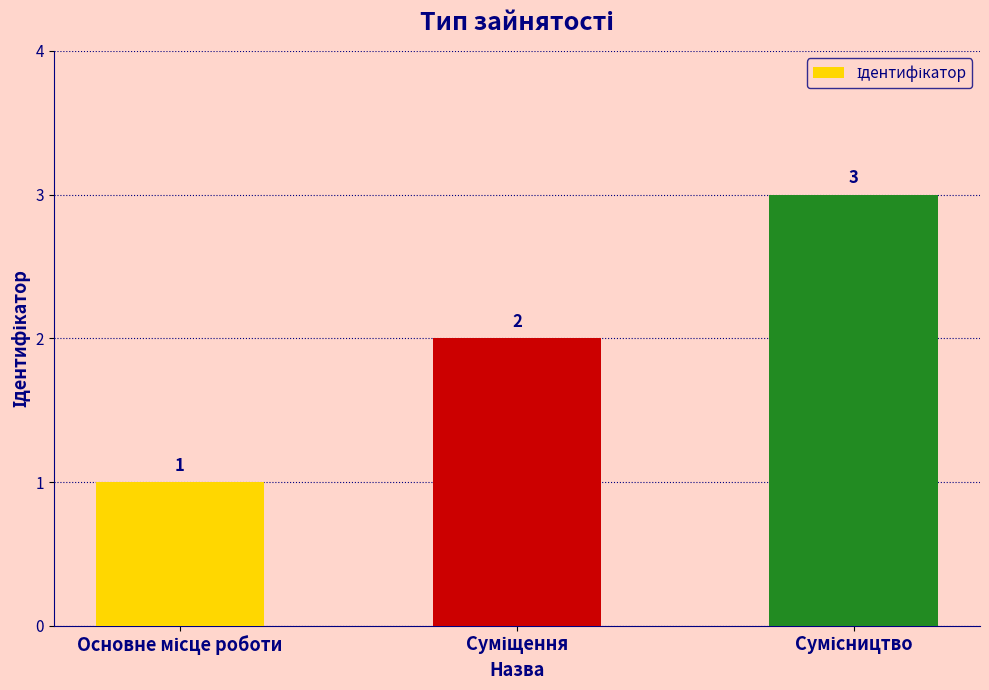

What is the value of the 2nd bar from the left?

2